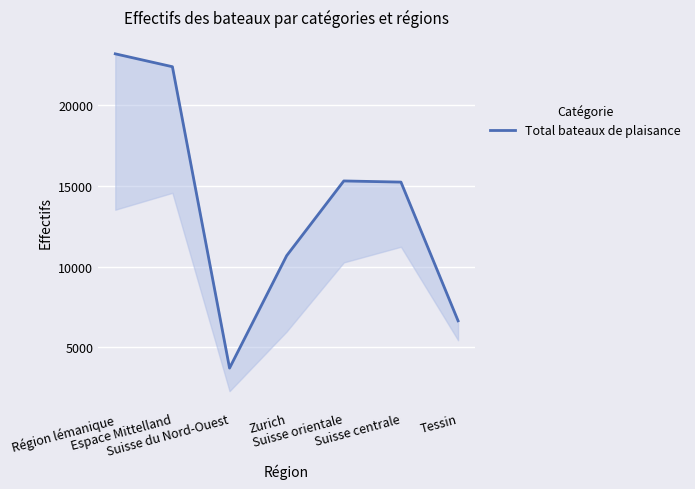

Reading left to right, list all the values displayed in this chart.

23151	22354	3719	10671	15291	15220	6642